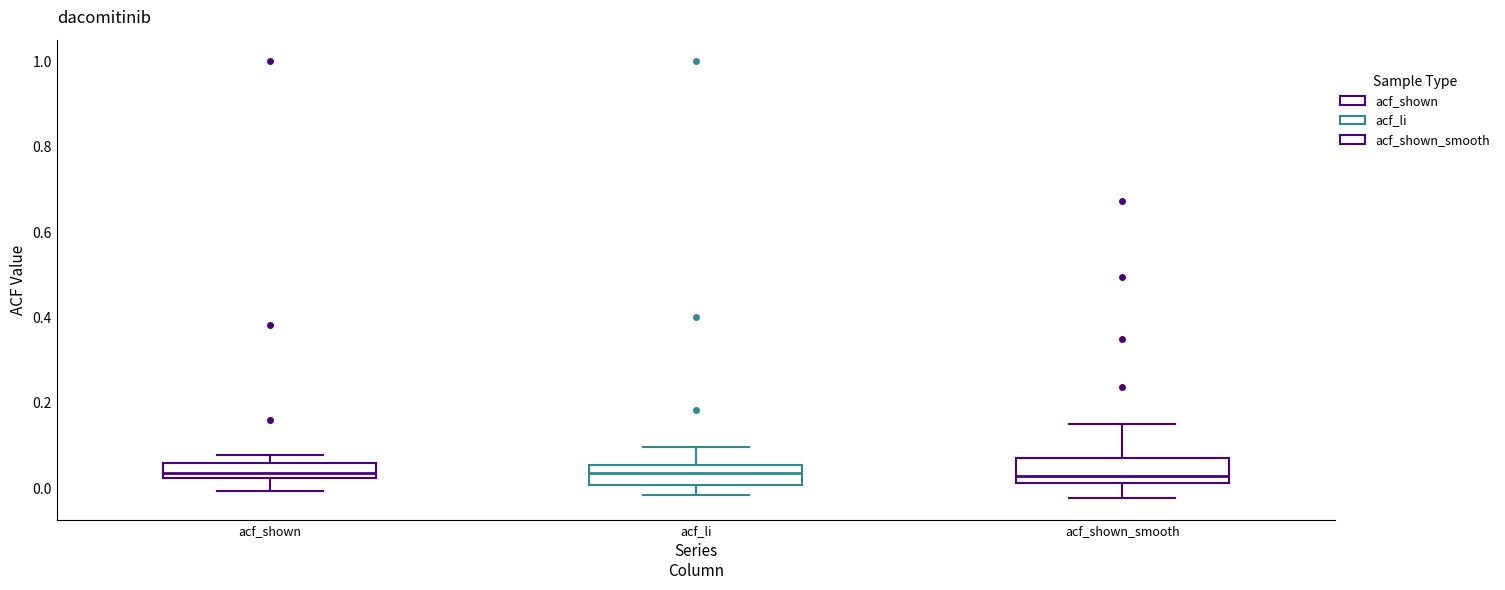

Where is the upper edge of the box for acf_li on the y-axis? The values are not printed on the chart, so give them approximately, as read against the axis.

0.06